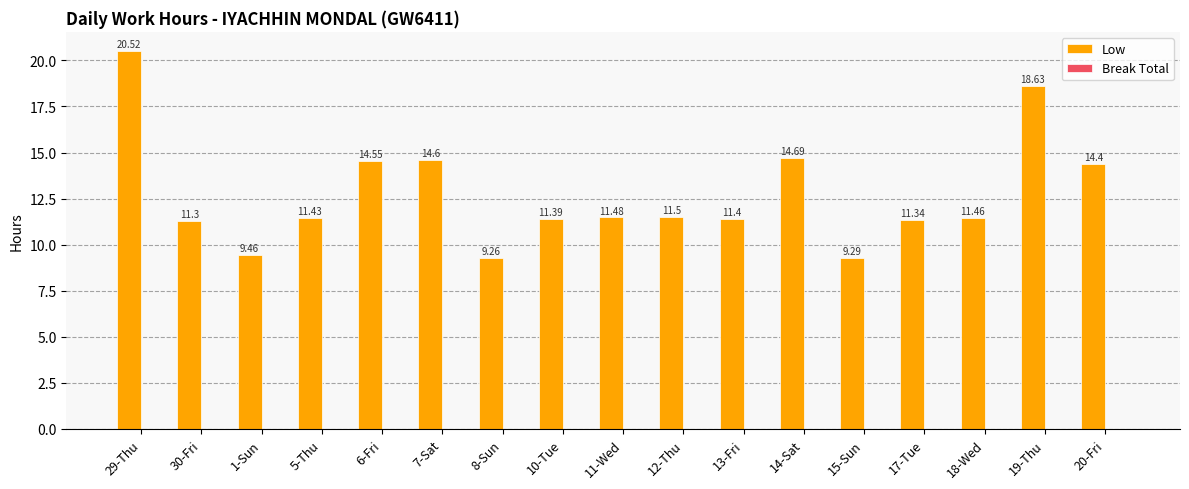

What is the sum of all values?

216.7